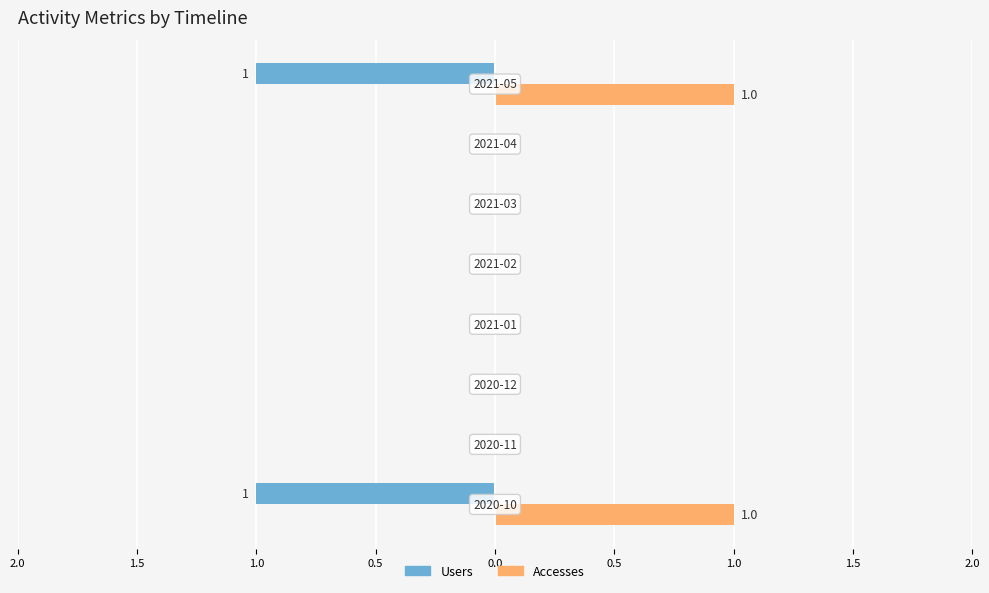

Reading left to right, transcribe all the data shown in this chart.

Users: -1	0	0	0	0	0	0	-1
Accesses: 1	0	0	0	0	0	0	1